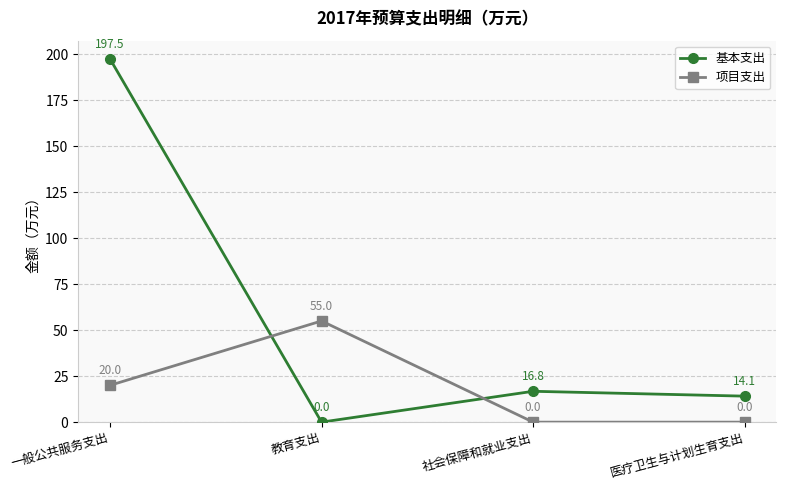

How many lines are shown in the chart?

2